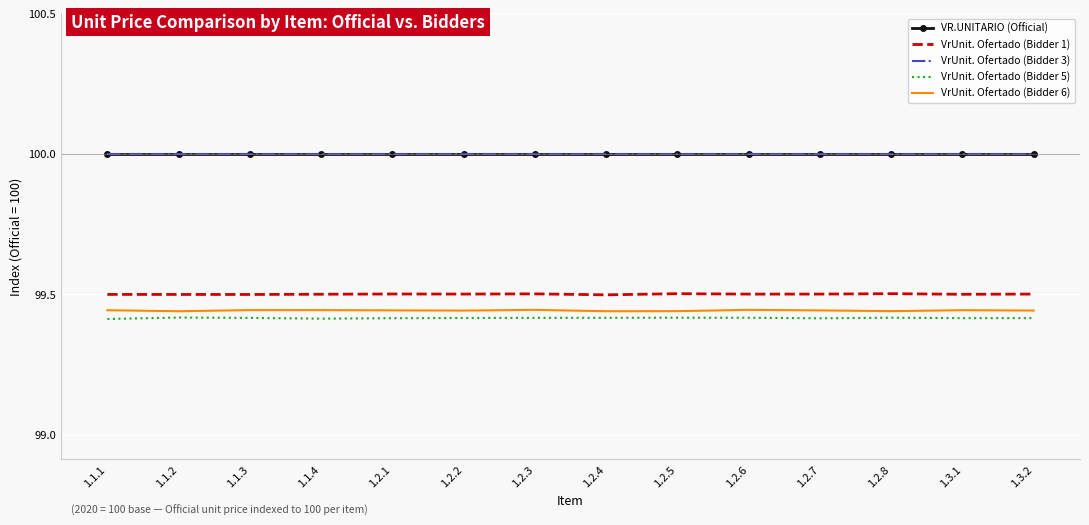

How many interior local peaks does the VrUnit. Ofertado (Bidder 5) series have?

3